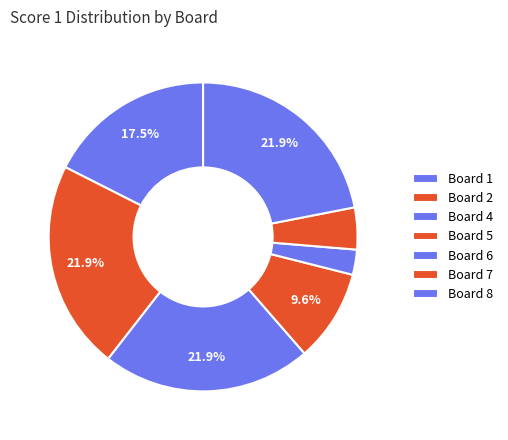

What is the largest slice in the pie chart?

Board 2